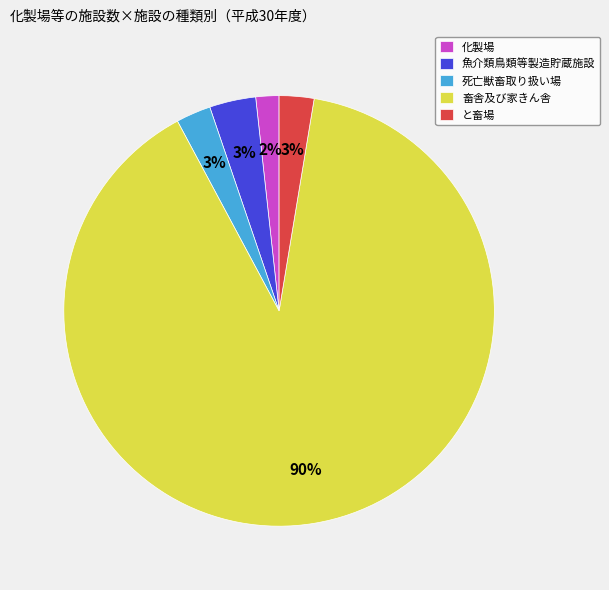

How many segments does this pie chart have?

5